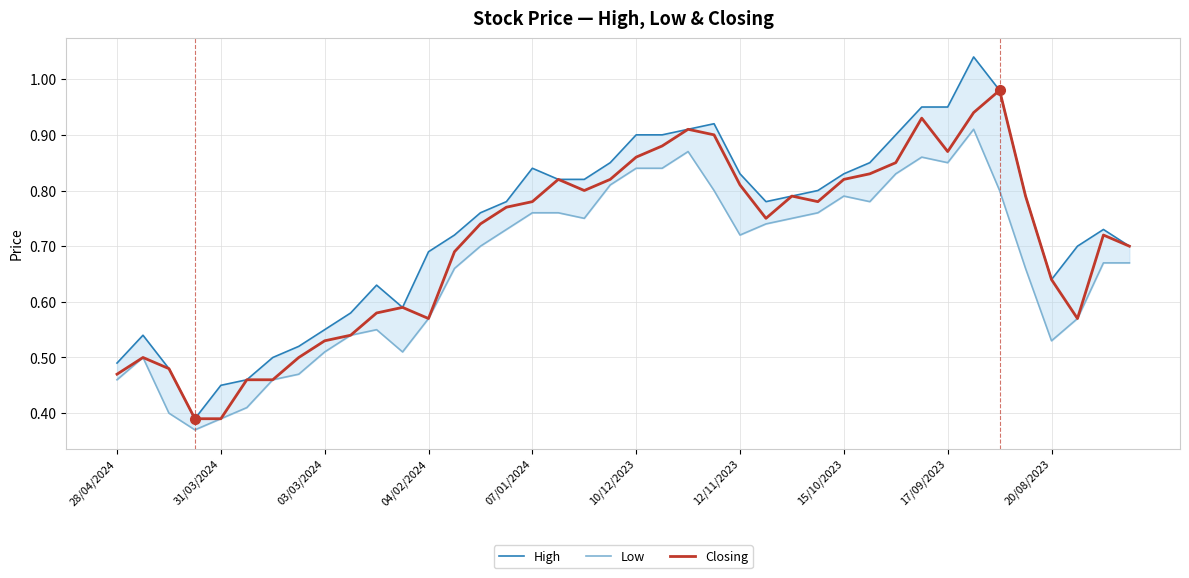

Which series has the largest range (max minus min)?

High